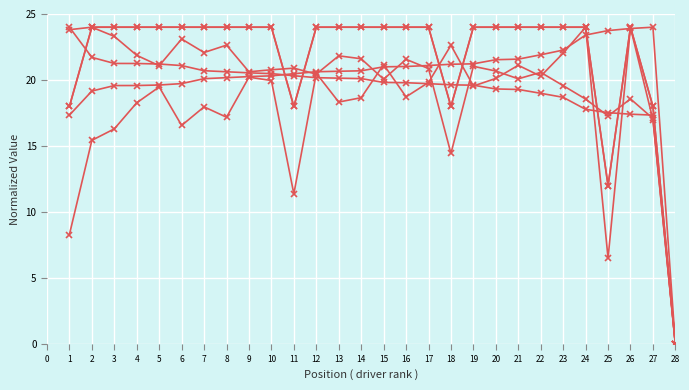

What is the spread (max minus min) of values at 24?

6.2